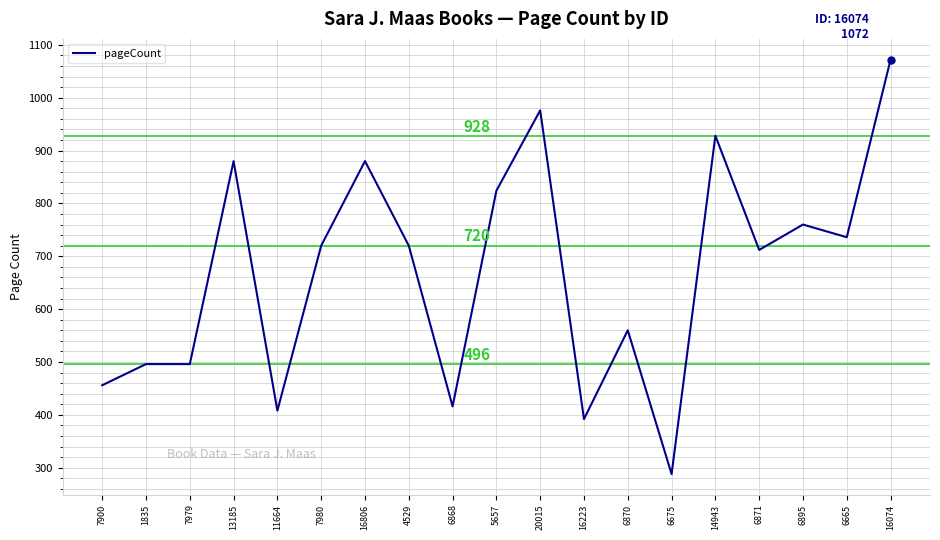

At which label is the value closest to 680?

6871